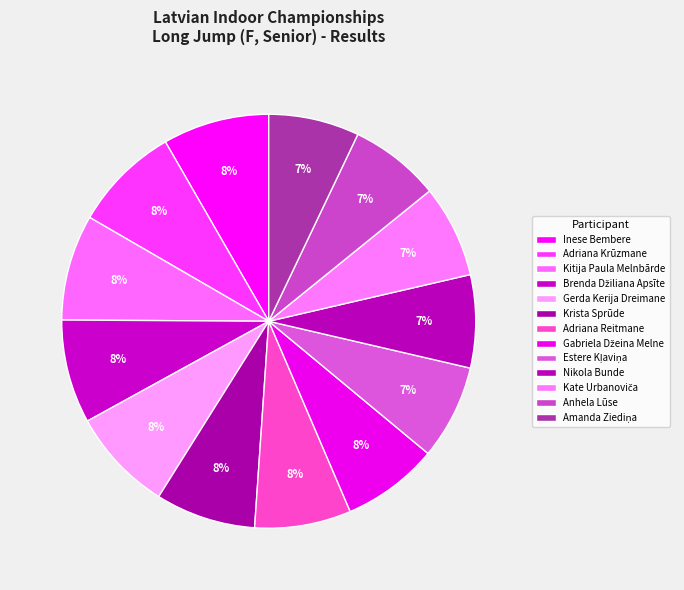

What portion of the pie excludes Gerda Kerija Dreimane?

91.9%